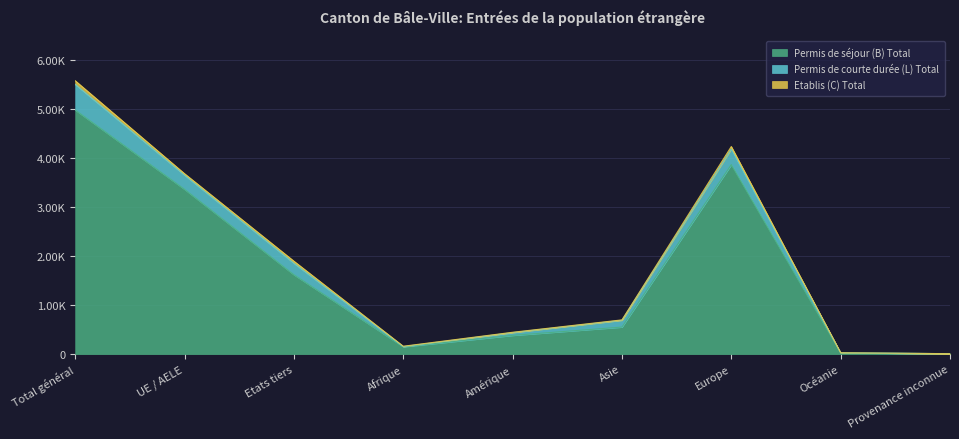

At which category is the sum across all series the highest?

Total général